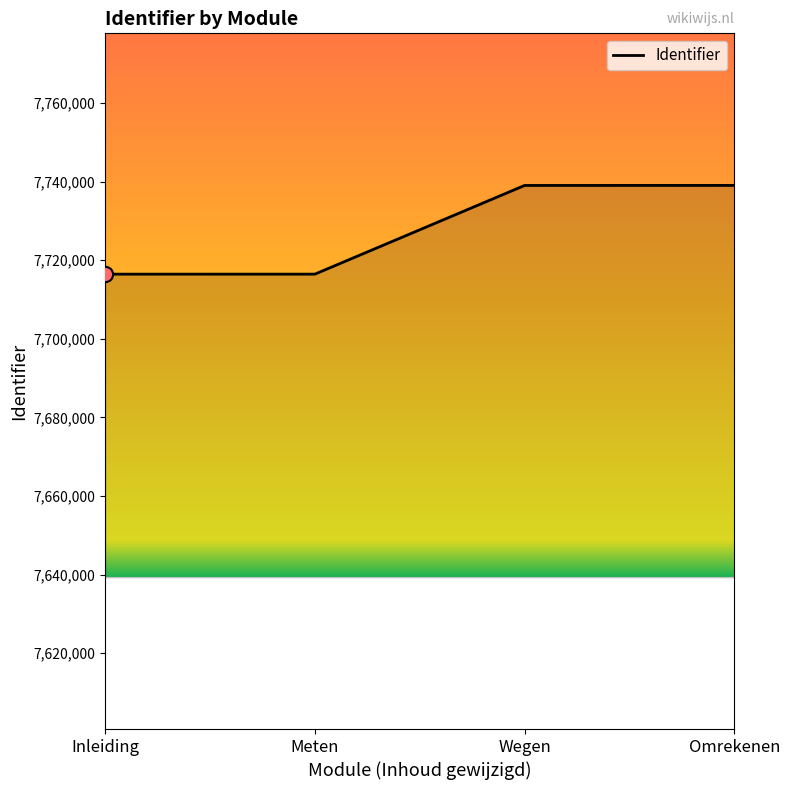

What is the ratio of the value at Omrekenen to the value at Inleiding?

1.0